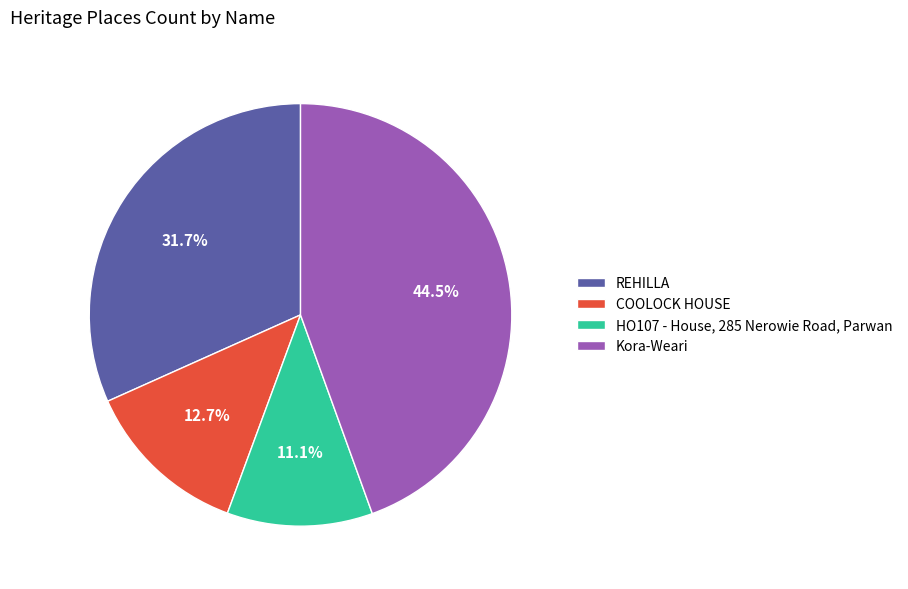

Is COOLOCK HOUSE the majority of the pie?

No